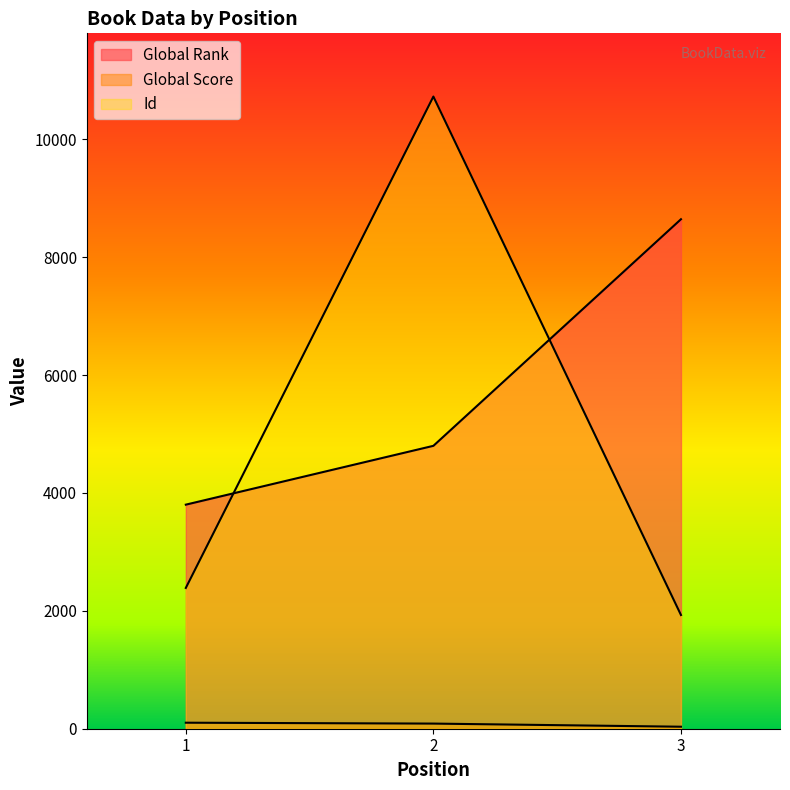

At which category is the sum across all series the highest?

2